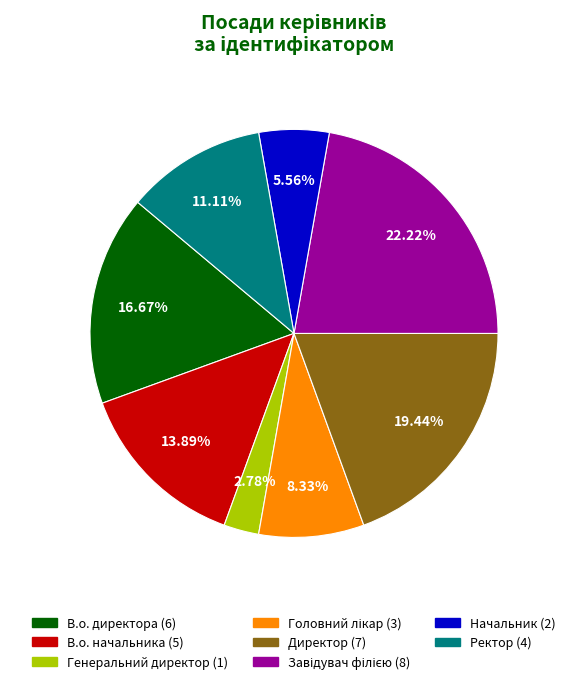

The Директор slice represents 19% of the pie. True or false?

True